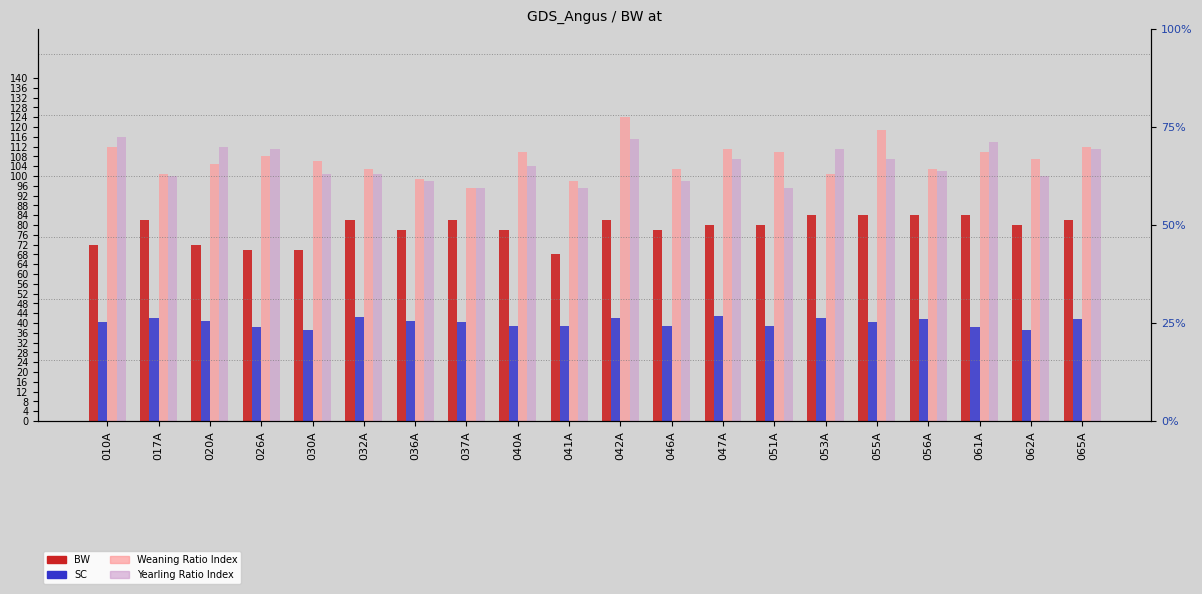

What is the spread (max minus min) of values at 047A?

68.0